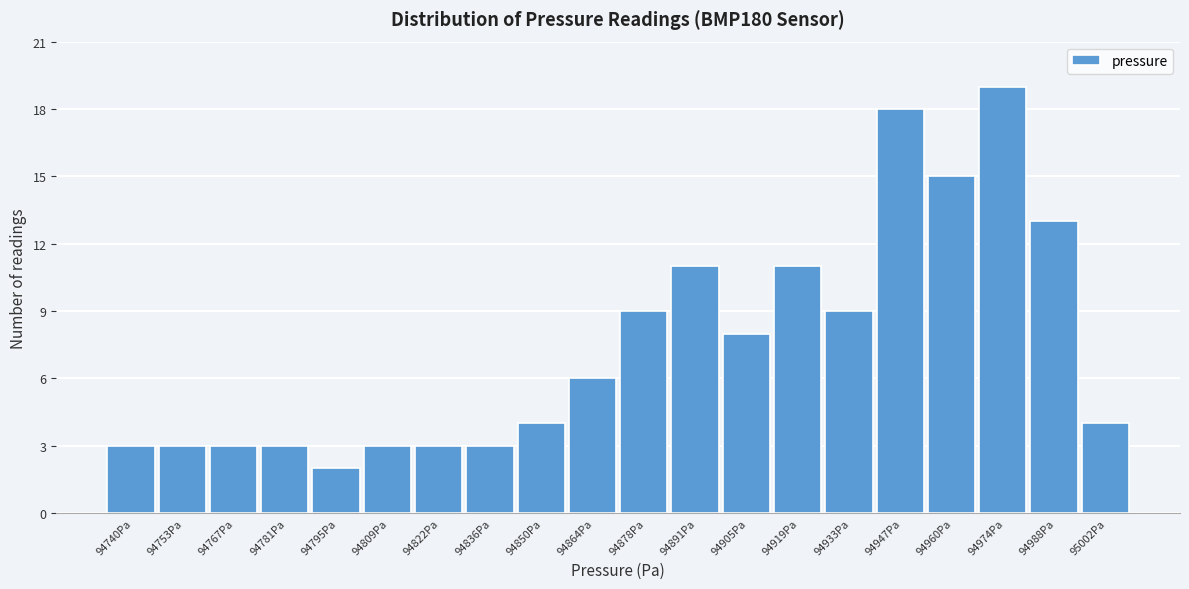

Reading right to left, transcribe all the data shown in this chart.

95002Pa=4	94988Pa=13	94974Pa=19	94960Pa=15	94947Pa=18	94933Pa=9	94919Pa=11	94905Pa=8	94891Pa=11	94878Pa=9	94864Pa=6	94850Pa=4	94836Pa=3	94822Pa=3	94809Pa=3	94795Pa=2	94781Pa=3	94767Pa=3	94753Pa=3	94740Pa=3